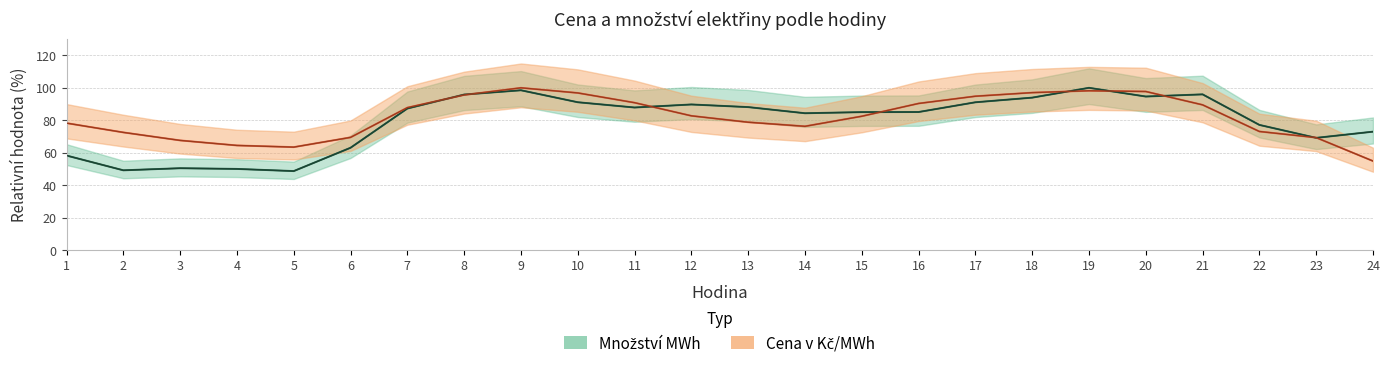

Reading left to right, extract all data points from this chart.

Cena v Kč/MWh: 1=78.2	2=72.5	3=67.6	4=64.5	5=63.5	6=69.5	7=87.8	8=95.6	9=100.0	10=96.8	11=90.8	12=82.7	13=78.8	14=76.3	15=82.5	16=90.4	17=94.8	18=97.0	19=98.2	20=97.7	21=89.5	22=73.1	23=69.3	24=54.9
Množství MWh: 1=58.3	2=49.2	3=50.5	4=50.0	5=48.7	6=63.1	7=87.2	8=95.9	9=98.5	10=91.1	11=87.9	12=89.7	13=88.1	14=84.3	15=85.0	16=85.1	17=91.1	18=94.0	19=100.0	20=94.6	21=96.0	22=77.1	23=69.2	24=73.0